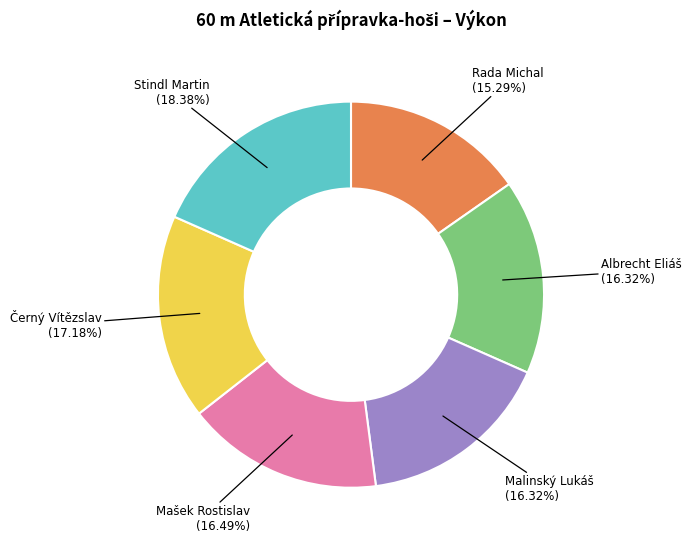

What is the largest slice in the pie chart?

Stindl Martin